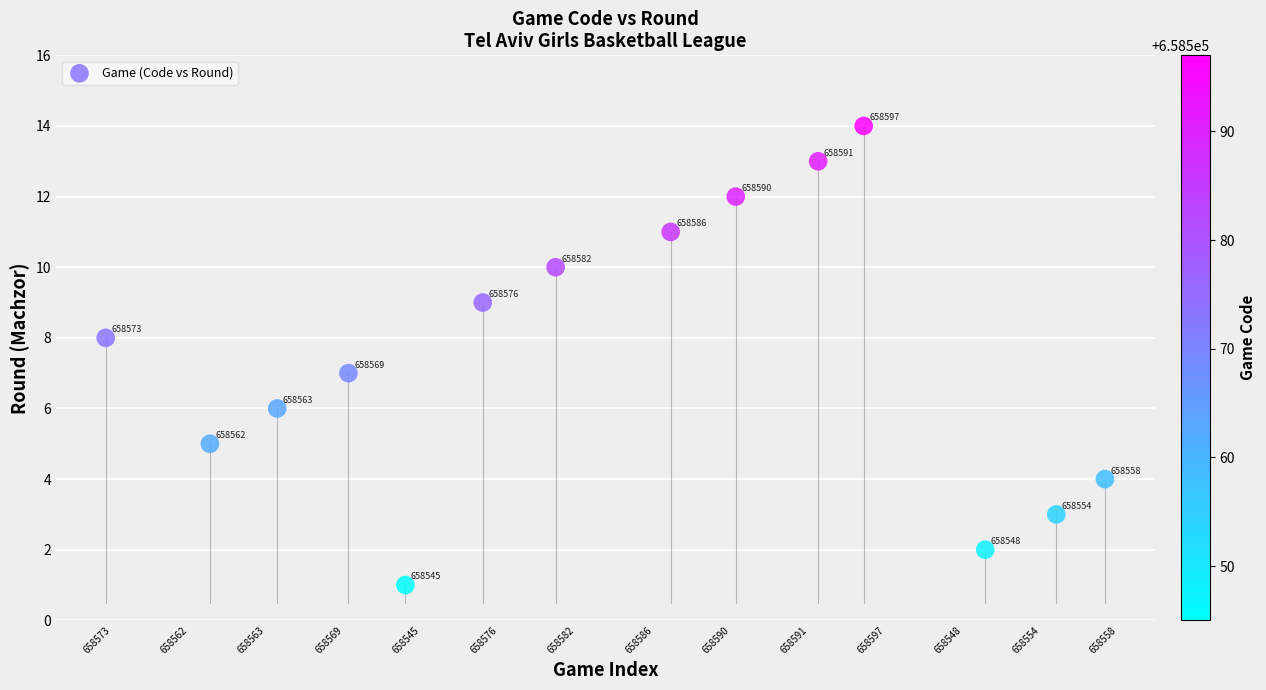

What Y value in the scatter plot is closest to 7?

7